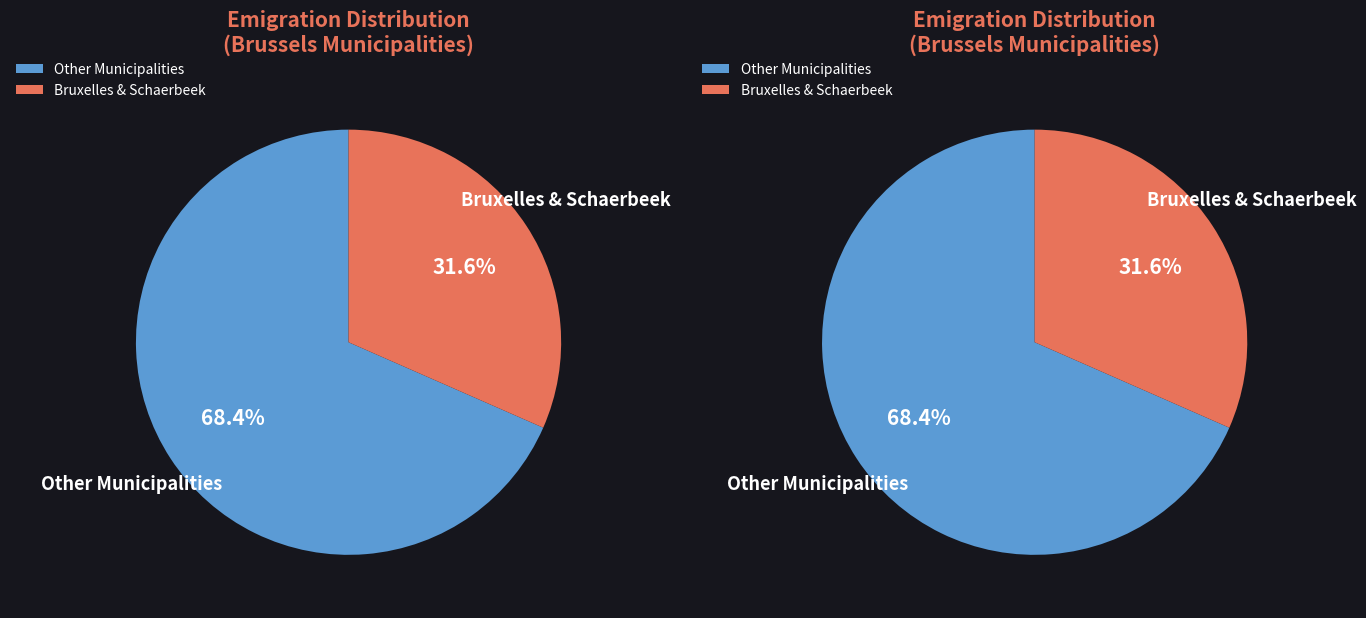

Is the sum of Saint-Josse-ten-Noode and Bruxelles greater than half?

No